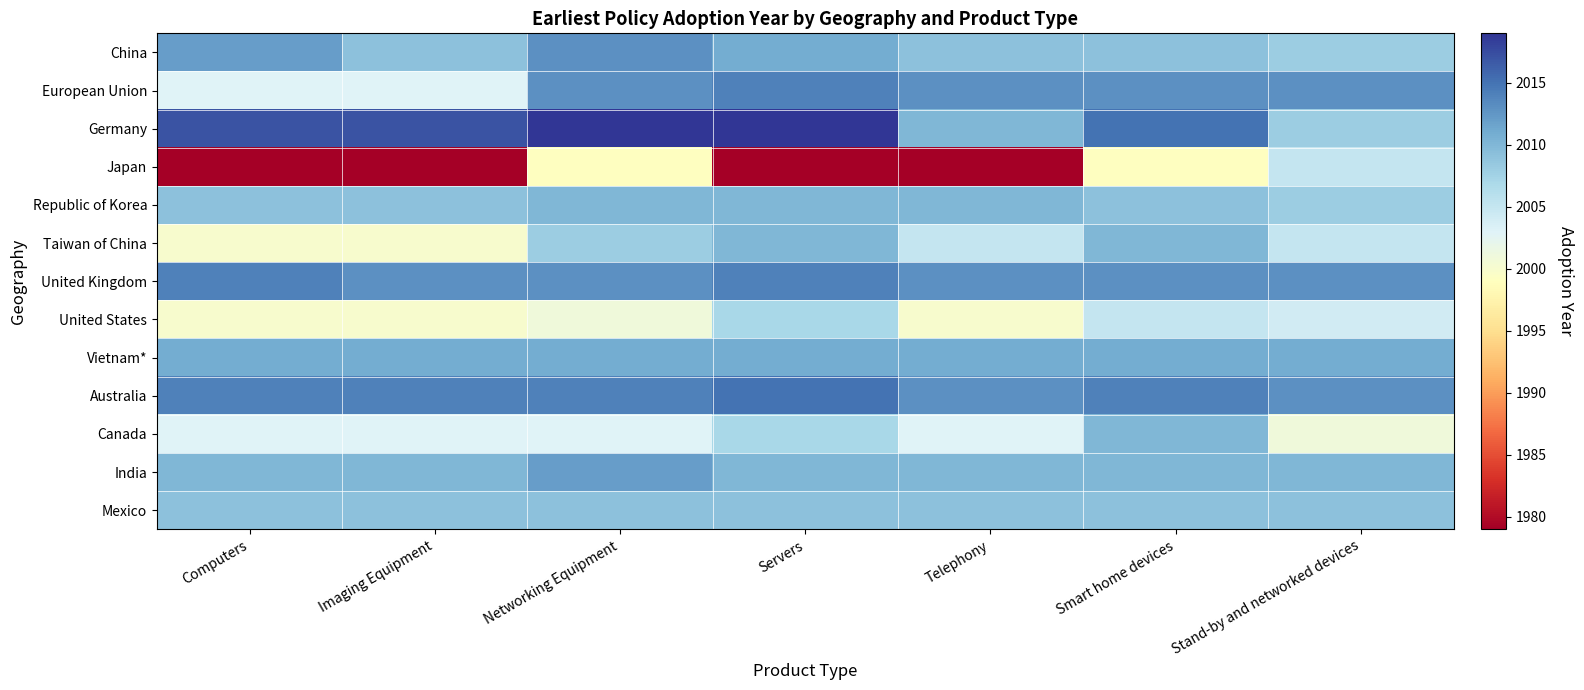

What is the total value across all series at Computers?

26081